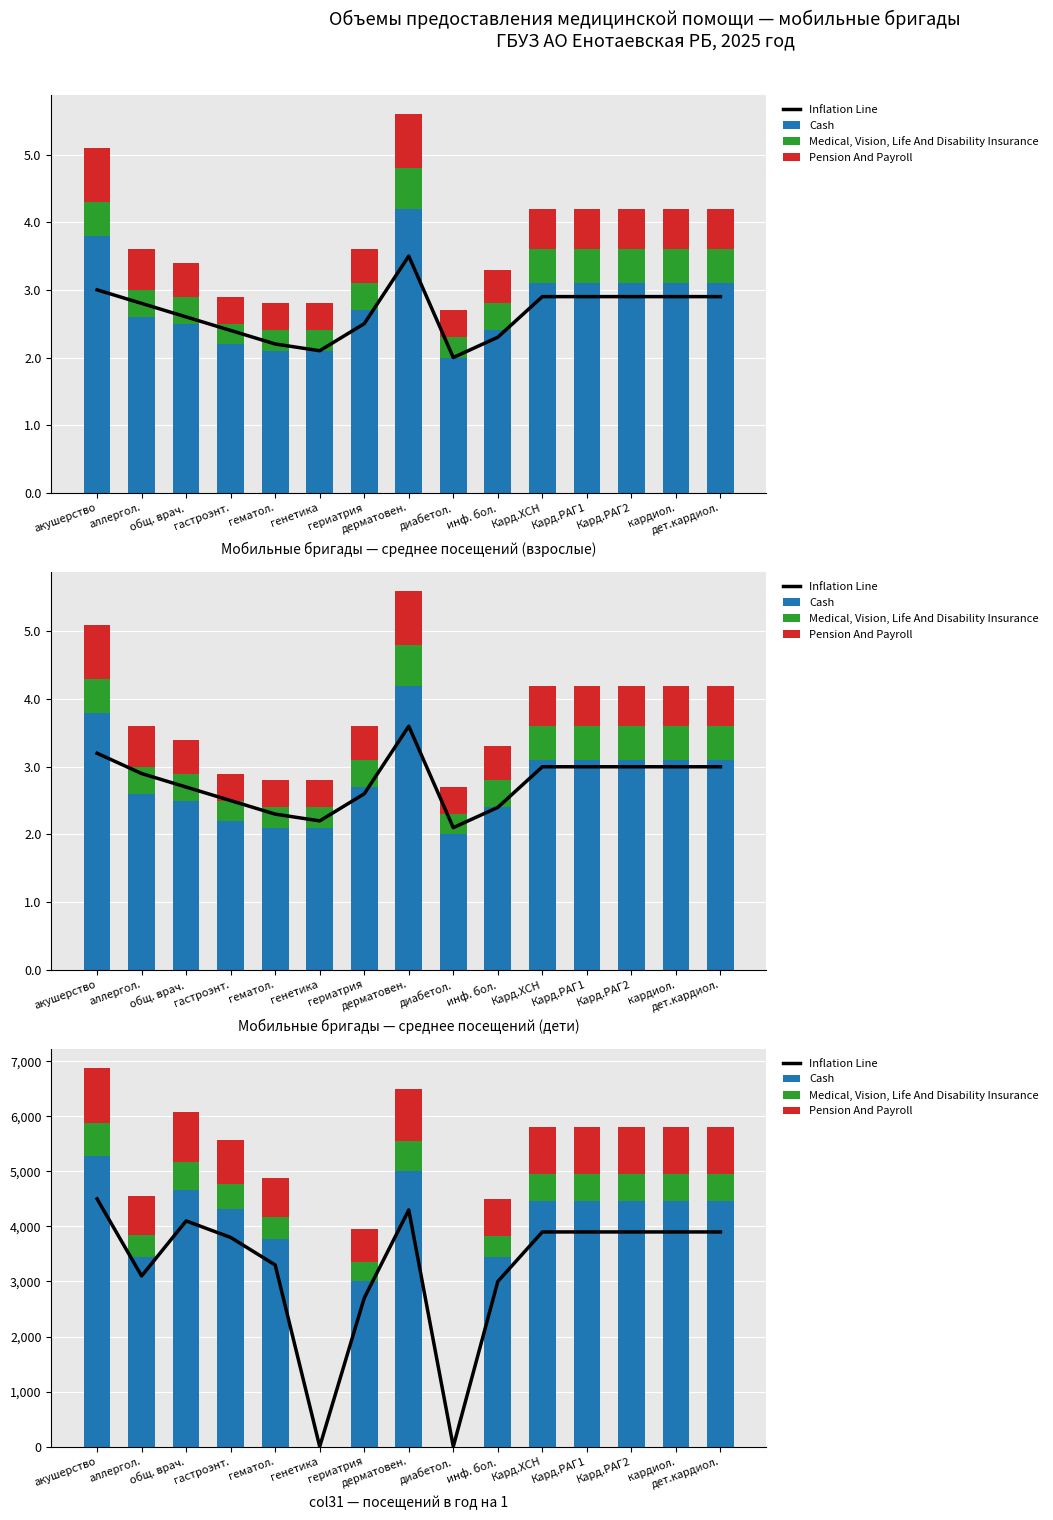

What are all the series names shown in the legend?

Inflation Line, Cash, Medical, Vision, Life And Disability Insurance, Pension And Payroll